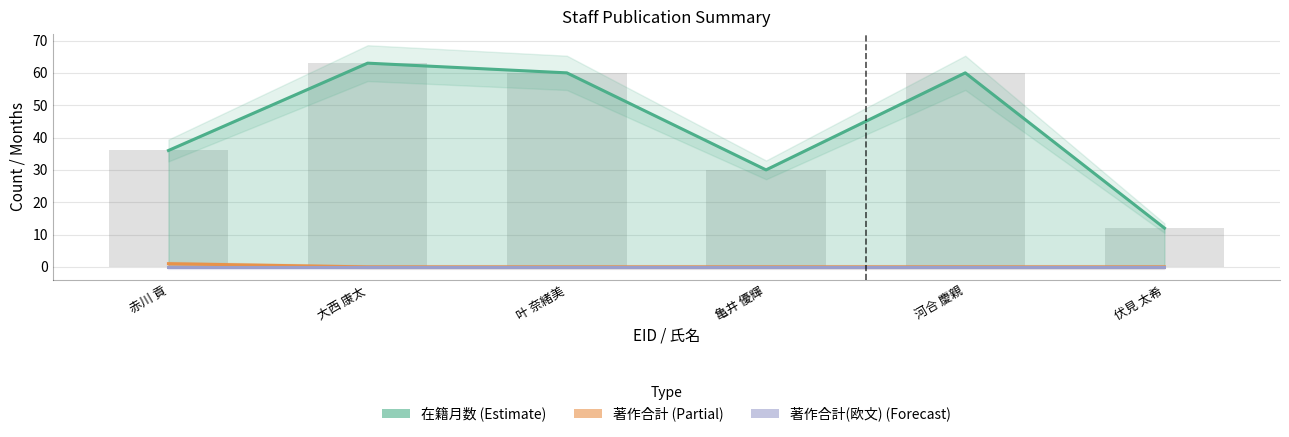

The value of 在籍月数 at 叶 奈緒美 is 103. True or false?

False